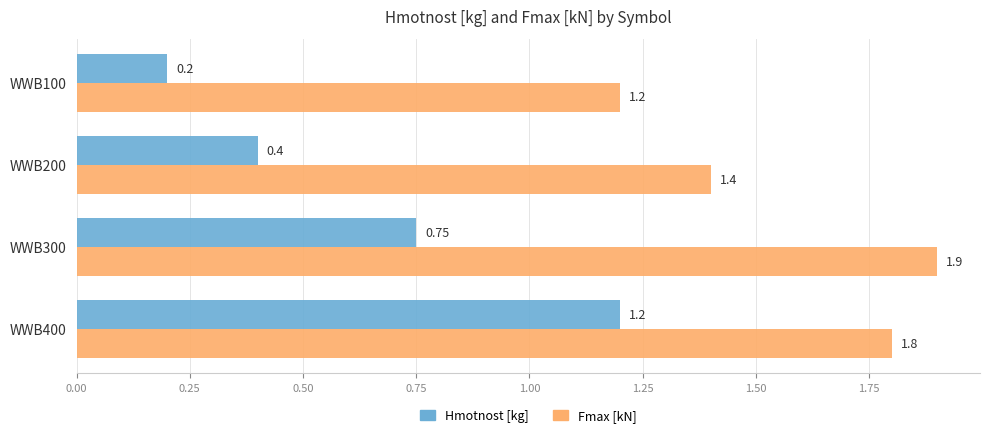

What is the average value of the Fmax [kN] series?

1.6